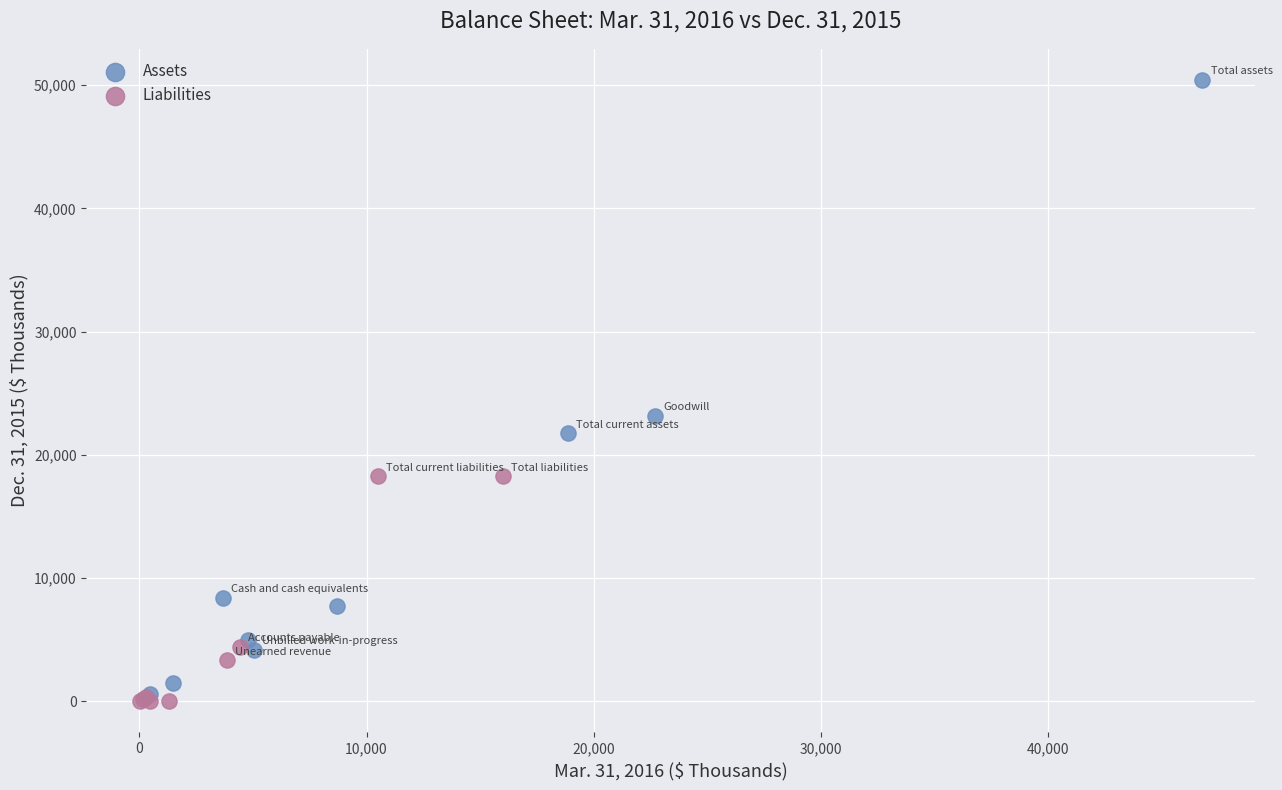

Which series reaches the minimum Y coordinate?

Liabilities